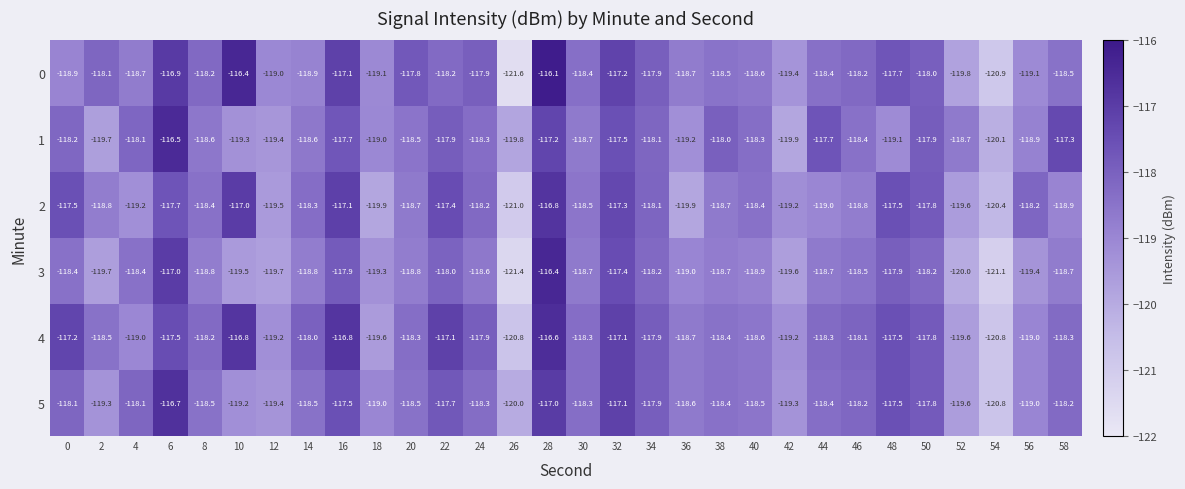

Which category has the highest value across all series?

28